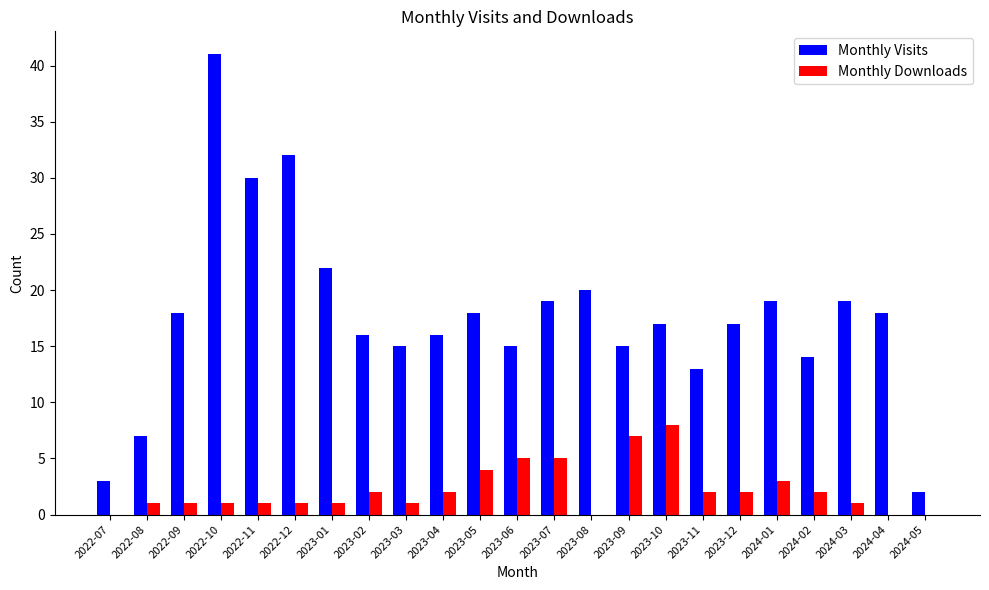

What is the maximum value for Monthly Visits?

41